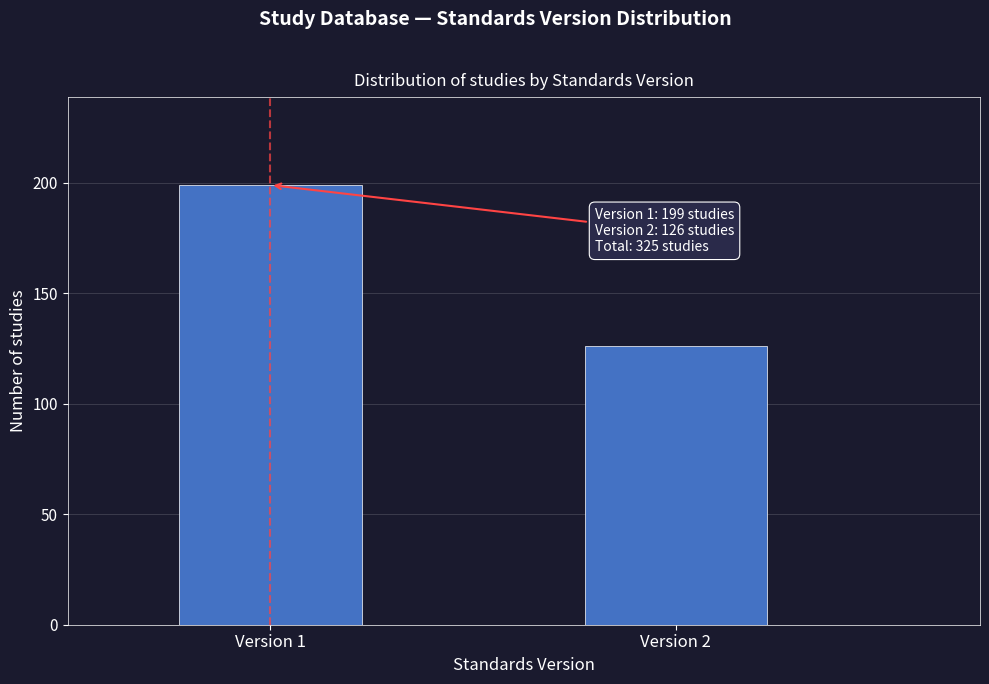

Reading right to left, transcribe all the data shown in this chart.

Version 2=126	Version 1=199